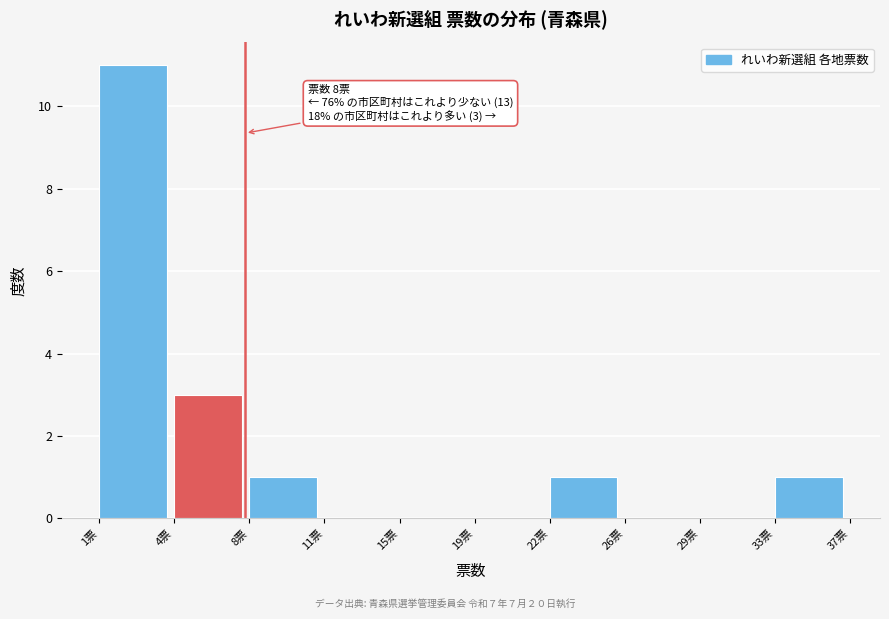

Reading left to right, transcribe all the data shown in this chart.

1票=11	4票=3	8票=1	11票=0	15票=0	19票=0	22票=1	26票=0	29票=0	33票=1